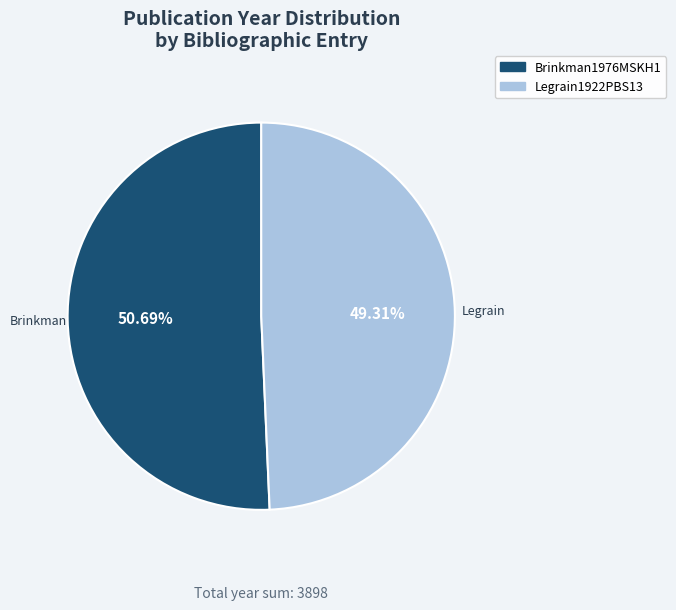

Which slice is the largest?

Brinkman1976MSKH1